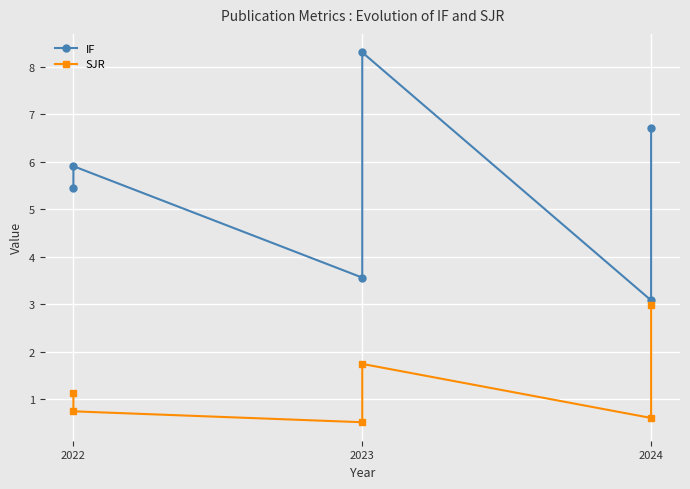

Which series has the widest spread of values?

IF